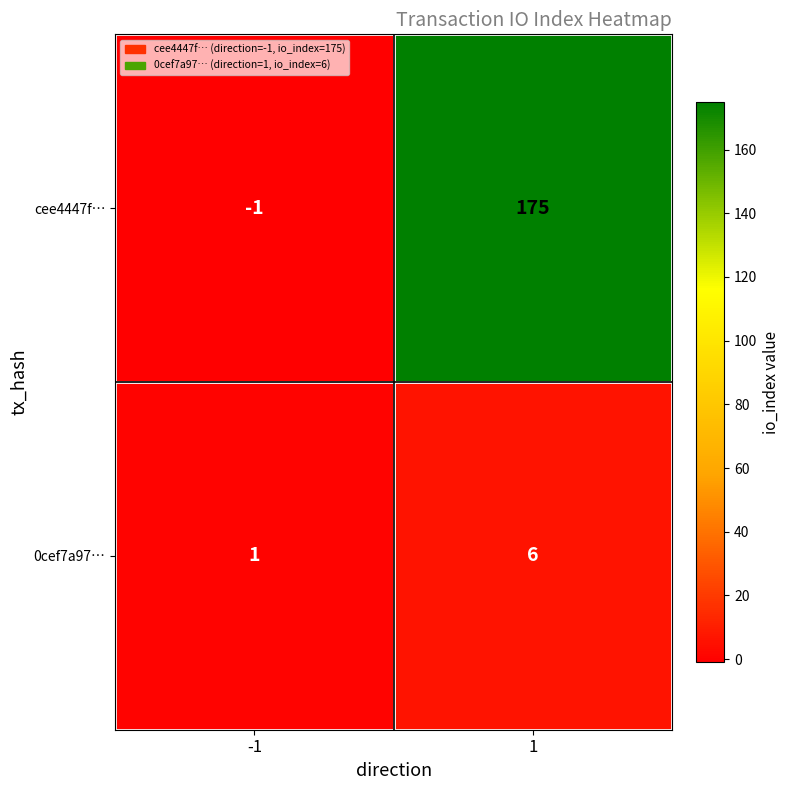

Reading left to right, transcribe all the data shown in this chart.

cee4447f…: -1	175
0cef7a97…: 1	6